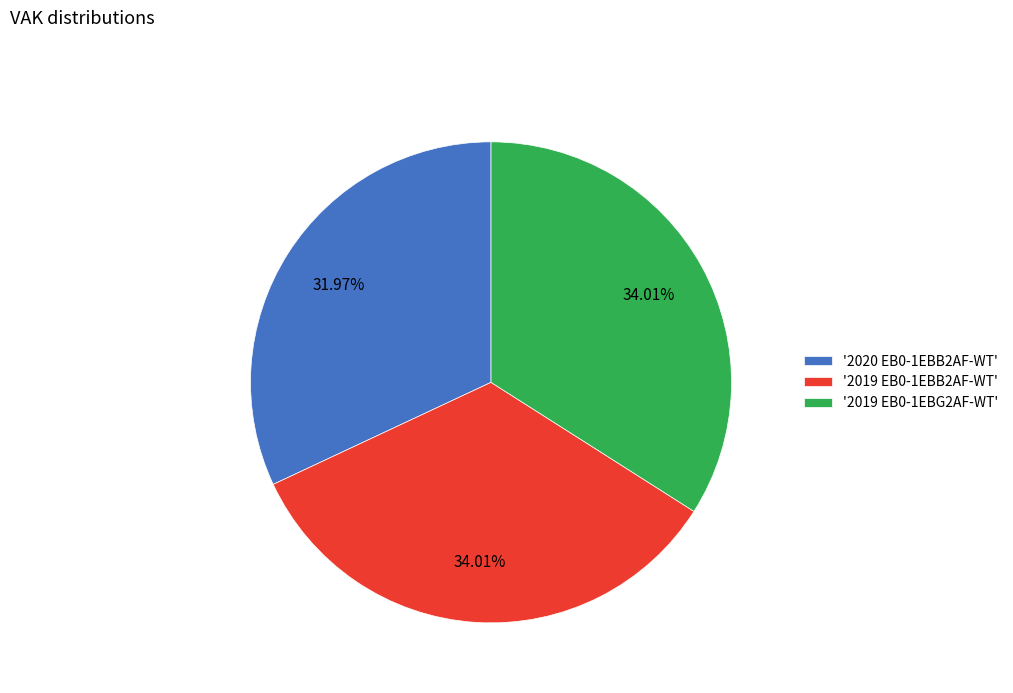

Does '2019 EB0-1EBB2AF-WT' account for over 50% of the chart?

No